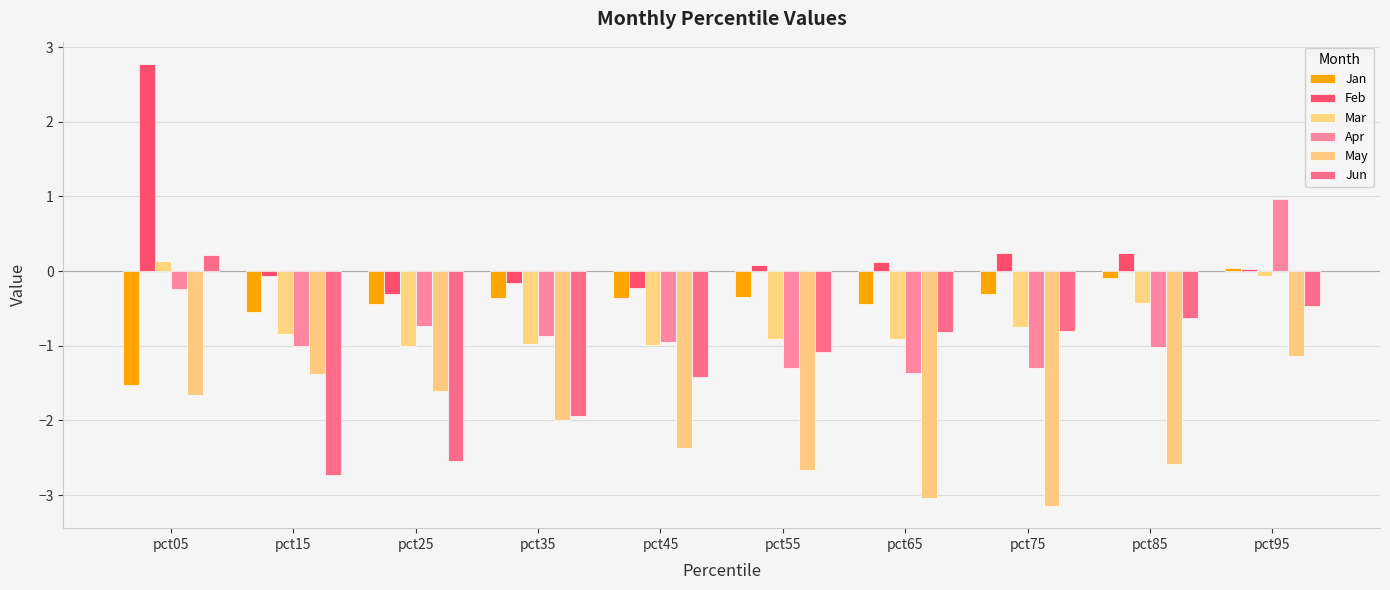

How many series are shown in this chart?

6